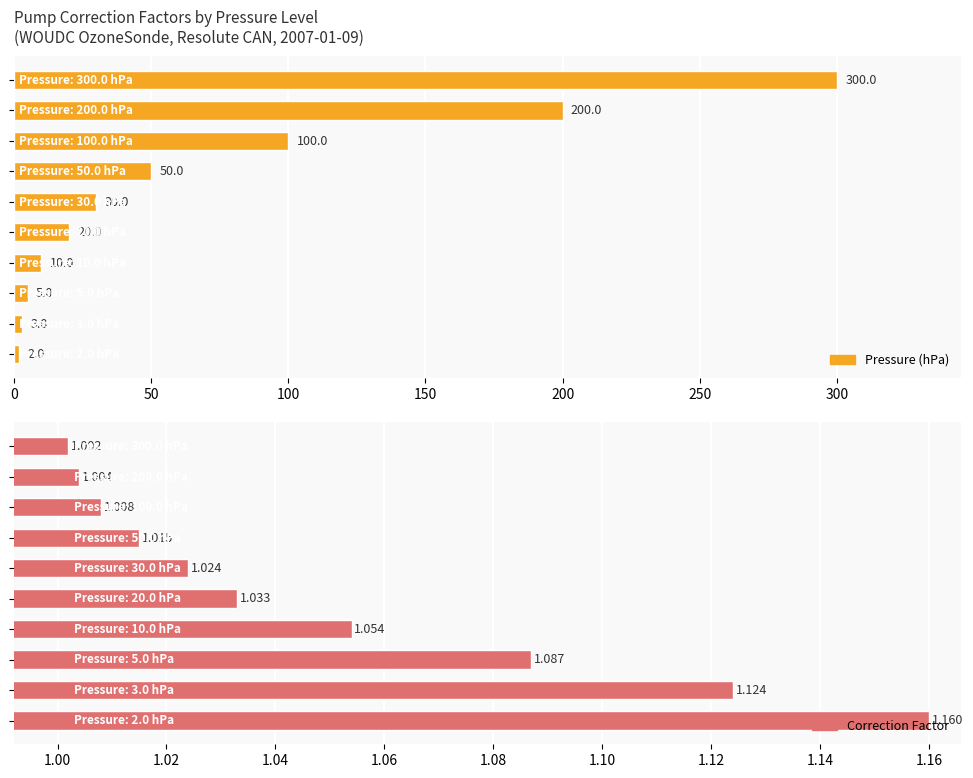

How many categories are shown in the chart?

10